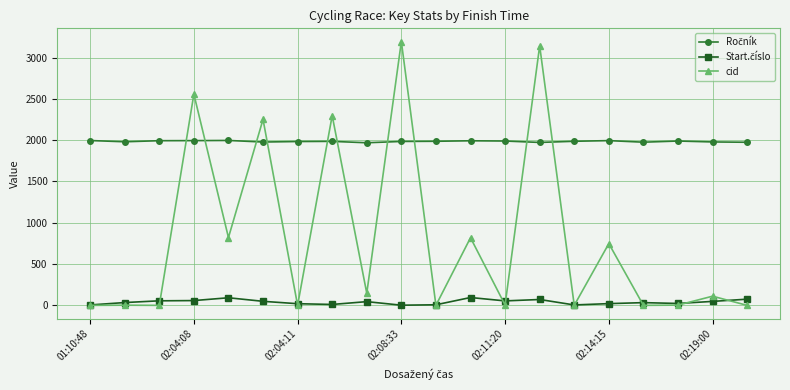

Which series has the largest range (max minus min)?

cid